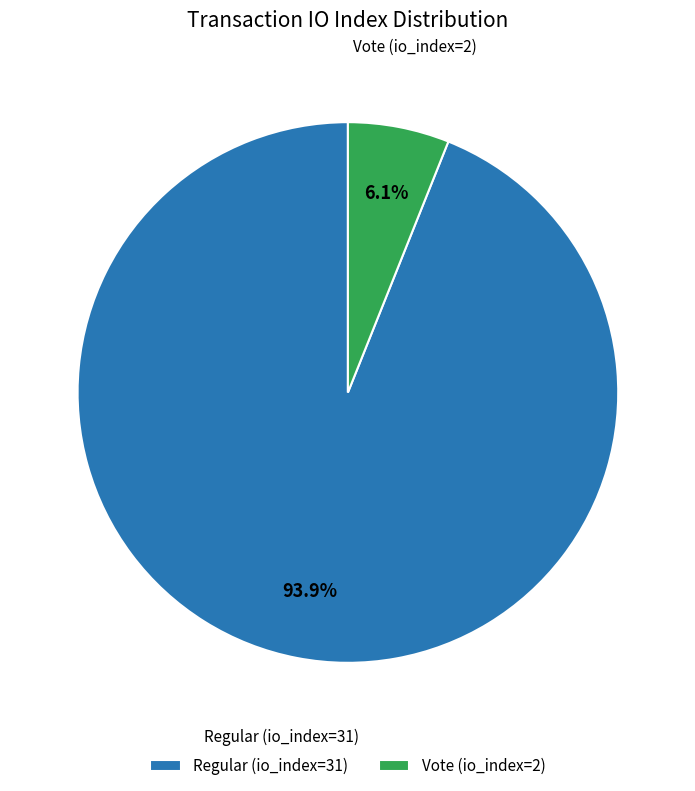

The Vote (io_index=2) slice represents 1% of the pie. True or false?

False